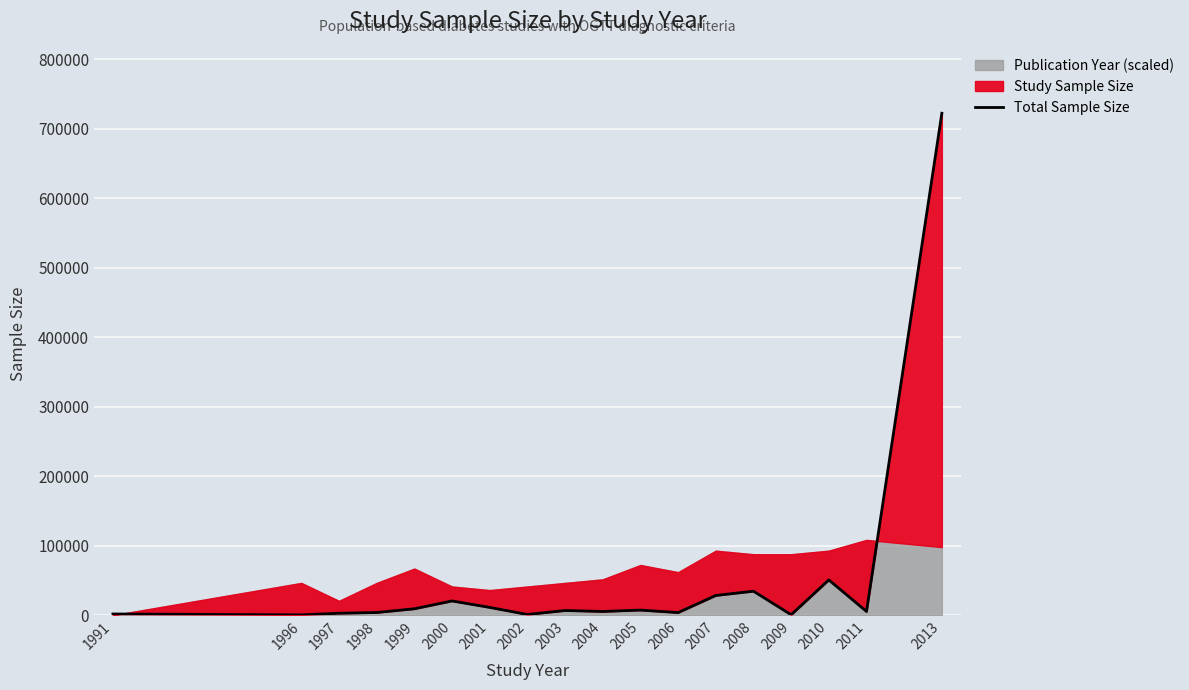

Reading left to right, what are all the values shown in this chart?

1776	500	2836	3890	9228	20510	11216	1024	6769	5372	7364	3760	28399	34545	651	50798	5377	722329